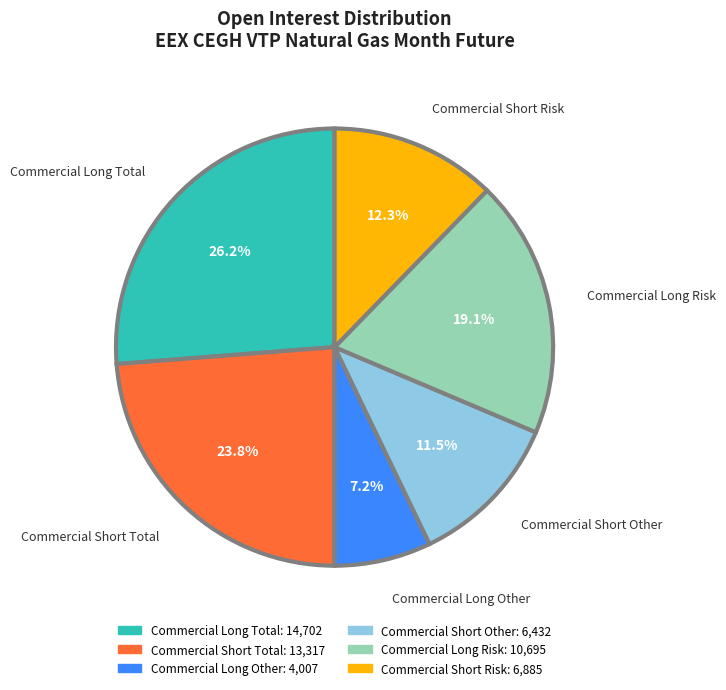

Does Commercial Short Risk represent more than half of the total?

No